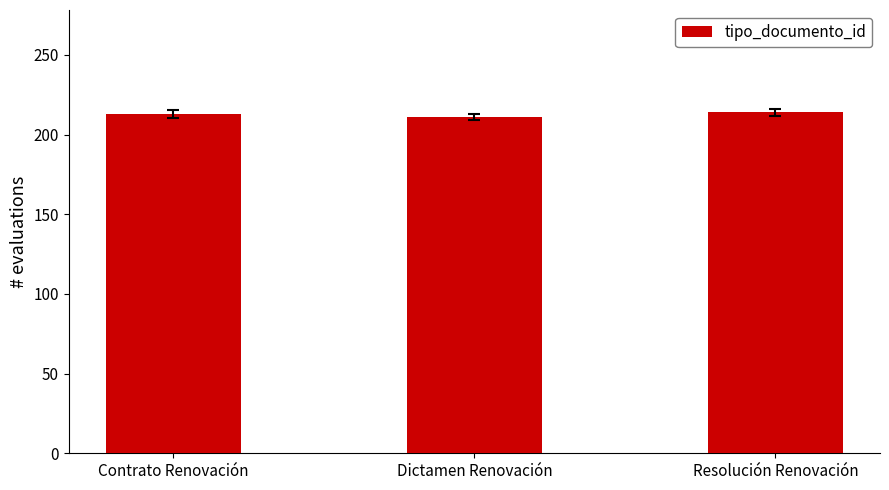

What is the value of the 1st bar from the left?

213